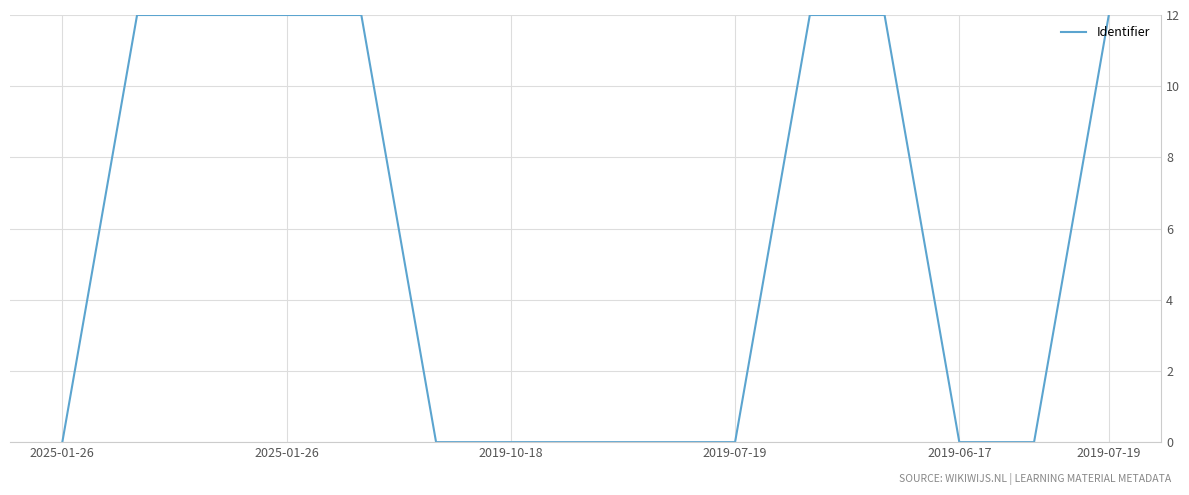

What is the difference between the maximum and minimum values?

12.0